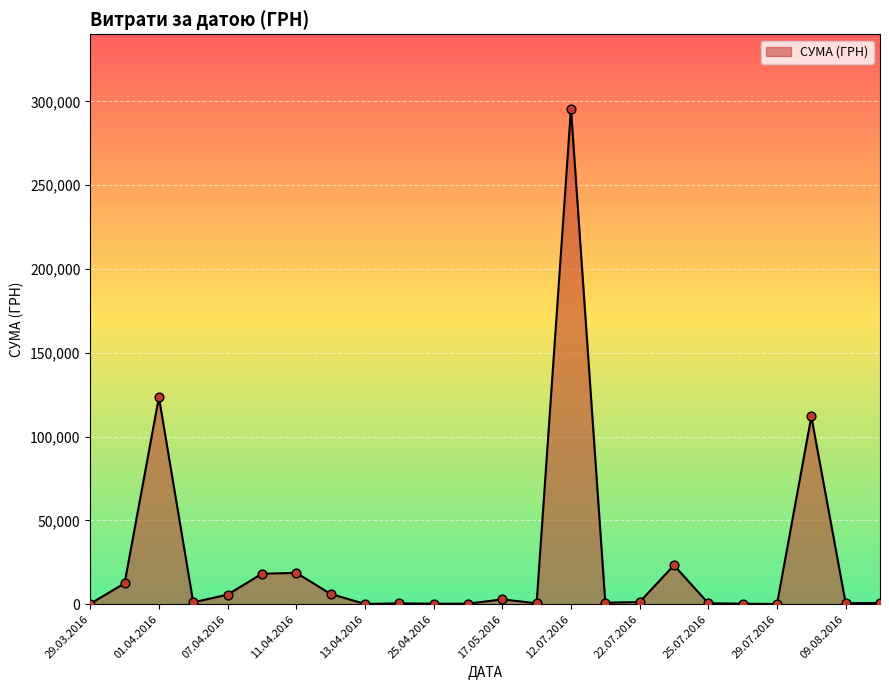

What is the greatest value displayed?

295638.6